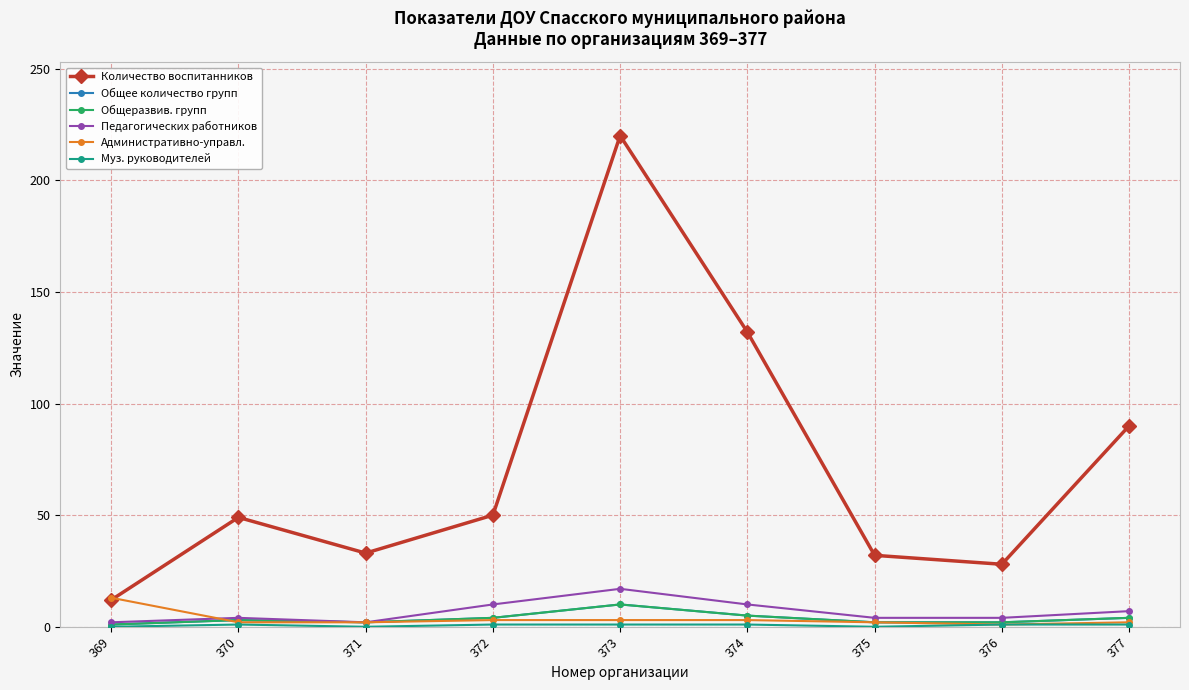

Rank the categories by Общее количество групп value from lowest to highest.

369, 371, 375, 376, 370, 372, 377, 374, 373